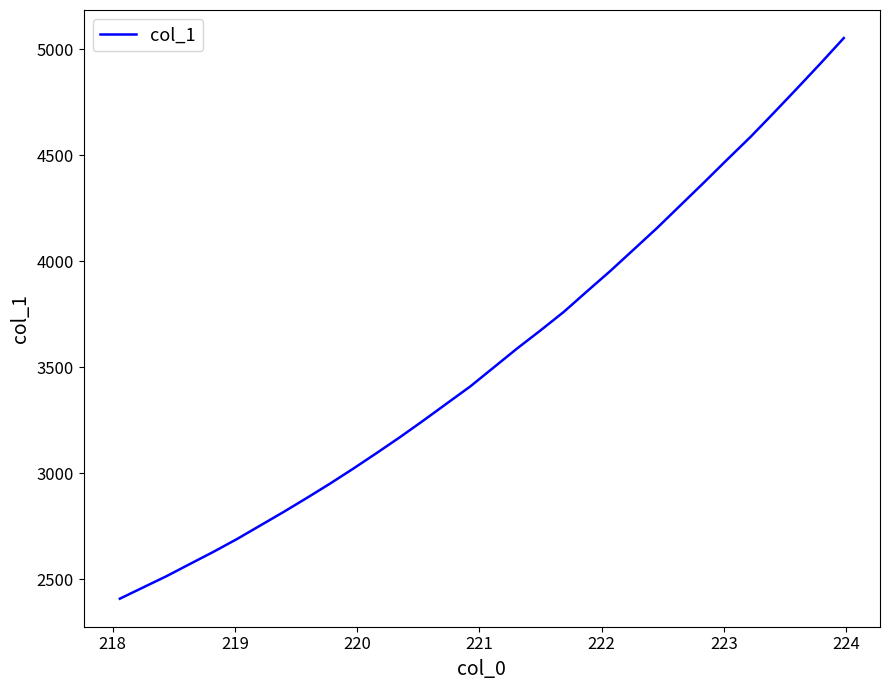

What is the minimum value shown in the chart?

2407.7